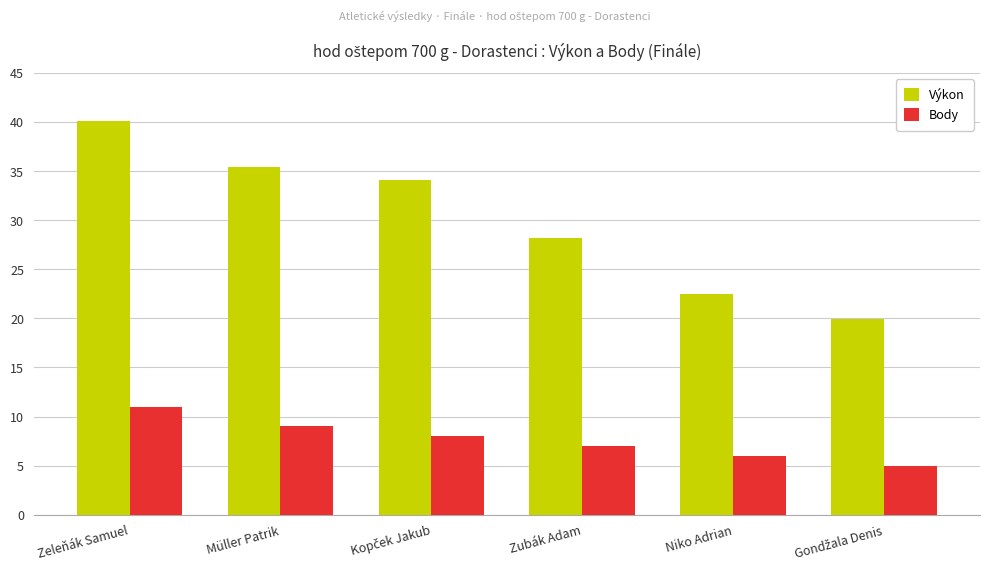

Reading left to right, transcribe all the data shown in this chart.

Výkon: 40.1	35.4	34.1	28.2	22.4	19.9
Body: 11.0	9.0	8.0	7.0	6.0	5.0